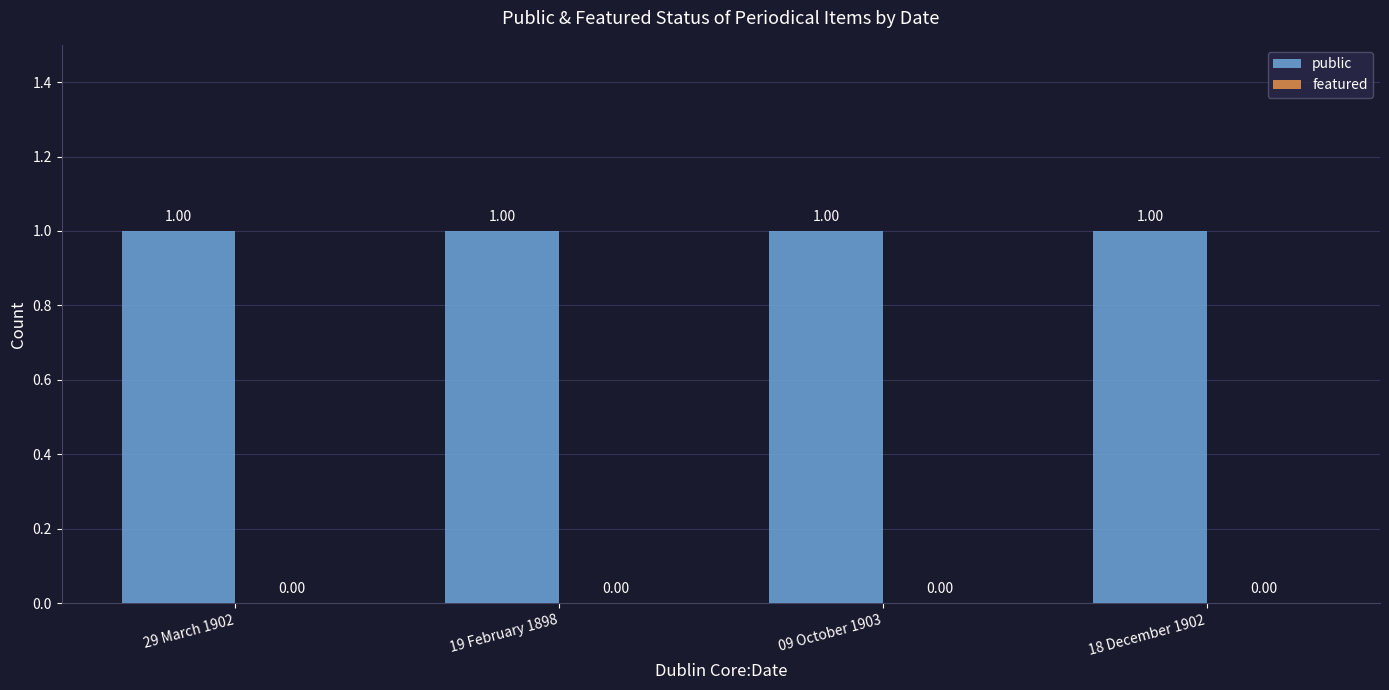

At which category is the sum across all series the highest?

29 March 1902